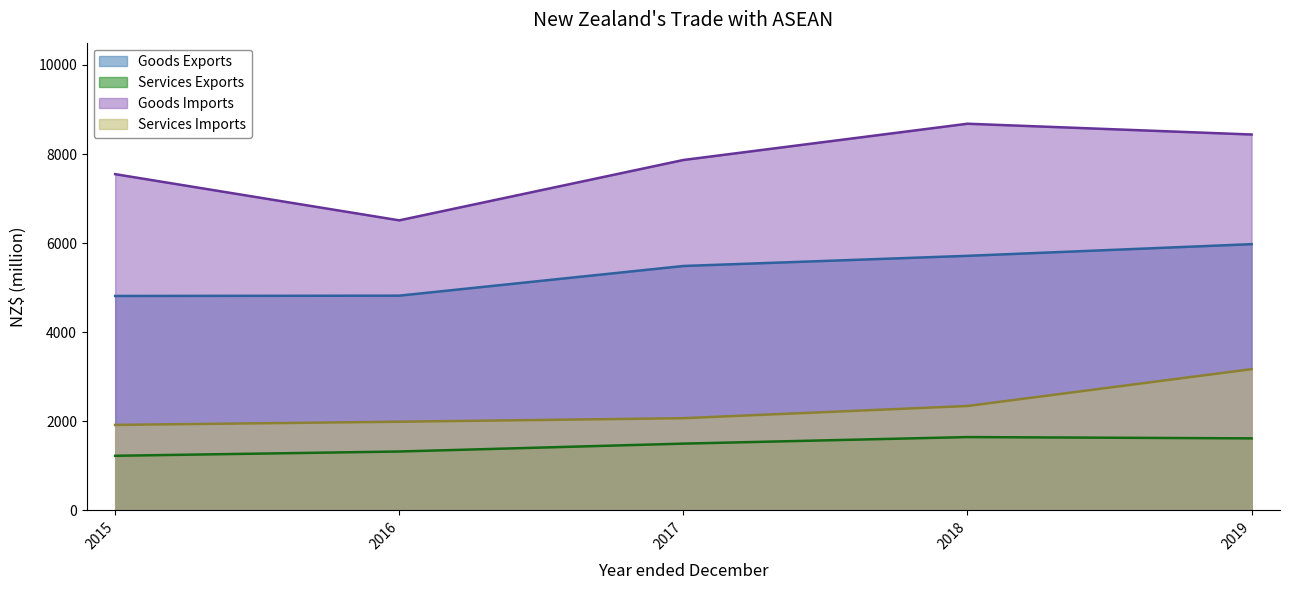

What is the value of the Services Imports point at the 5th from the left?

3170